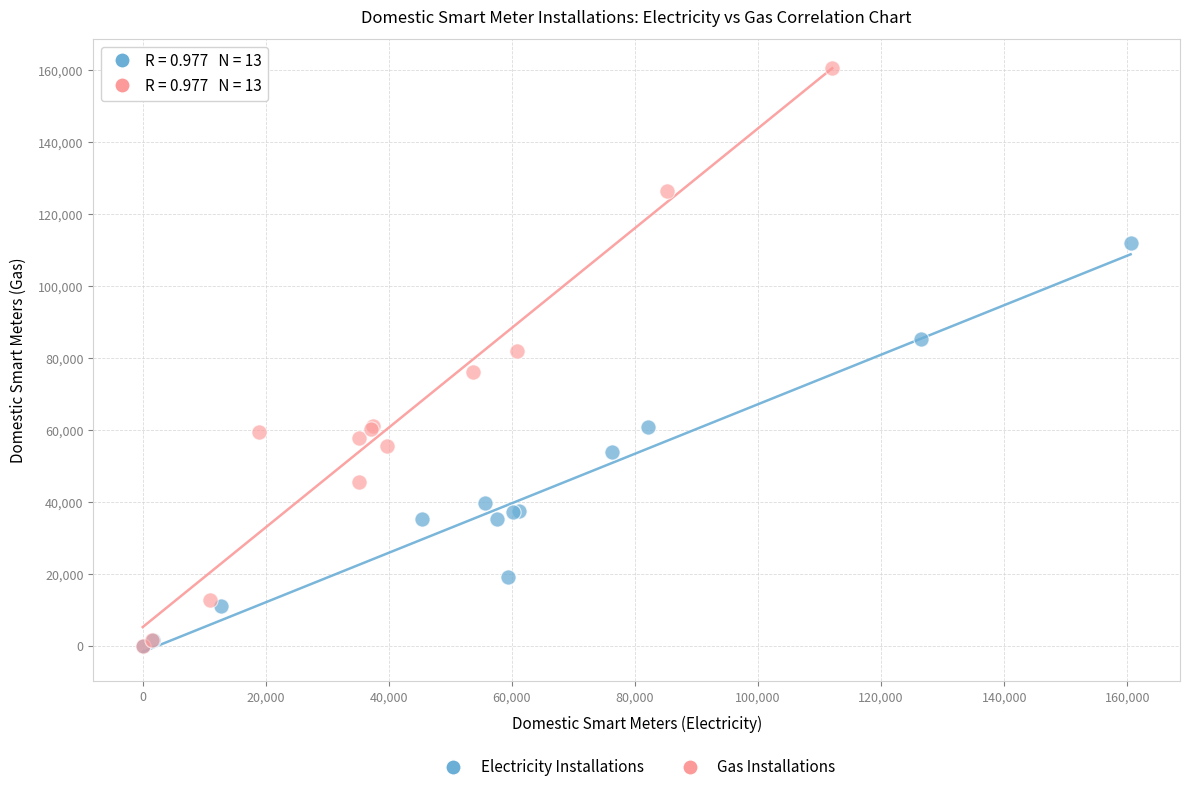

Which series has the widest spread of Y values?

Gas Installations